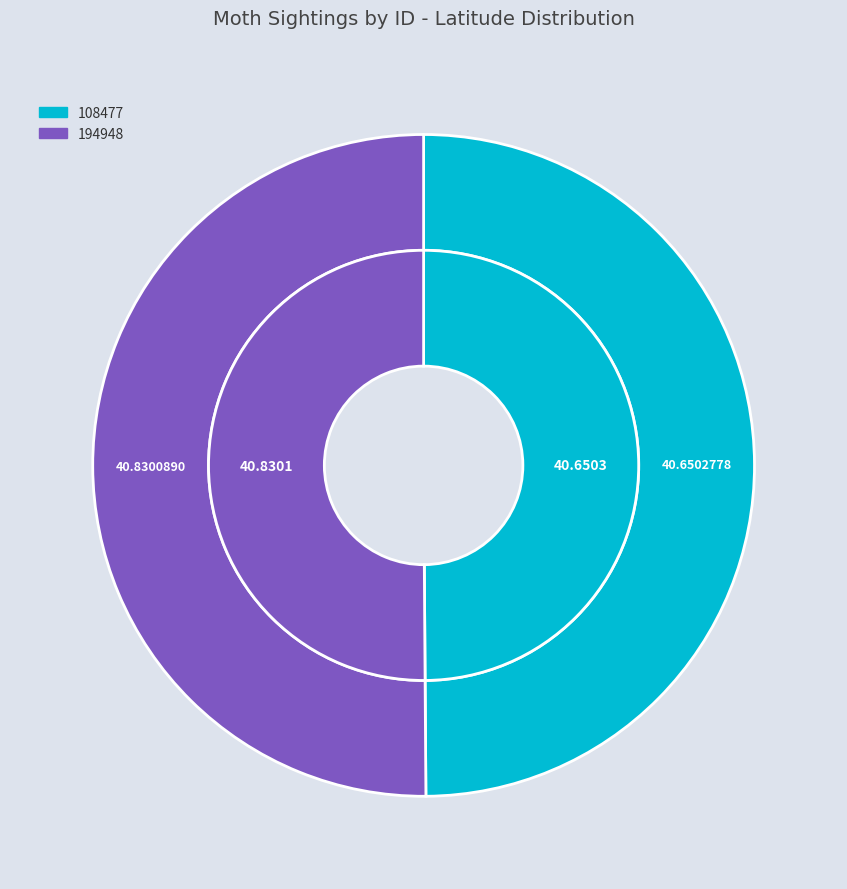

Is it true that 194948 is 38% of the pie?

False